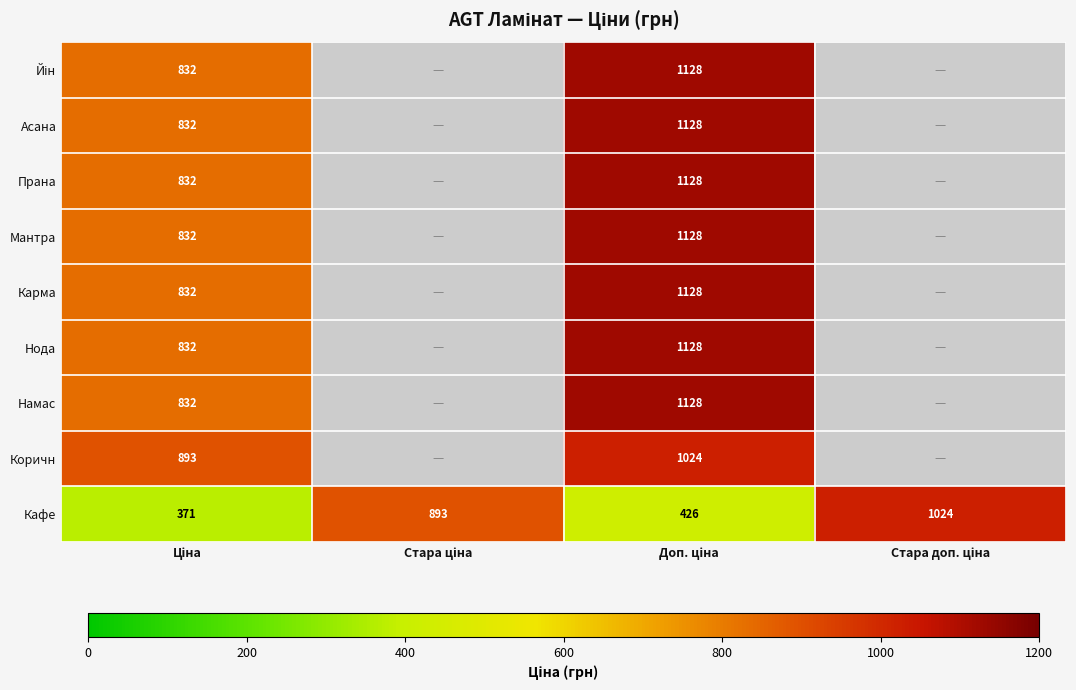

What is the minimum value shown in the chart?

371.3